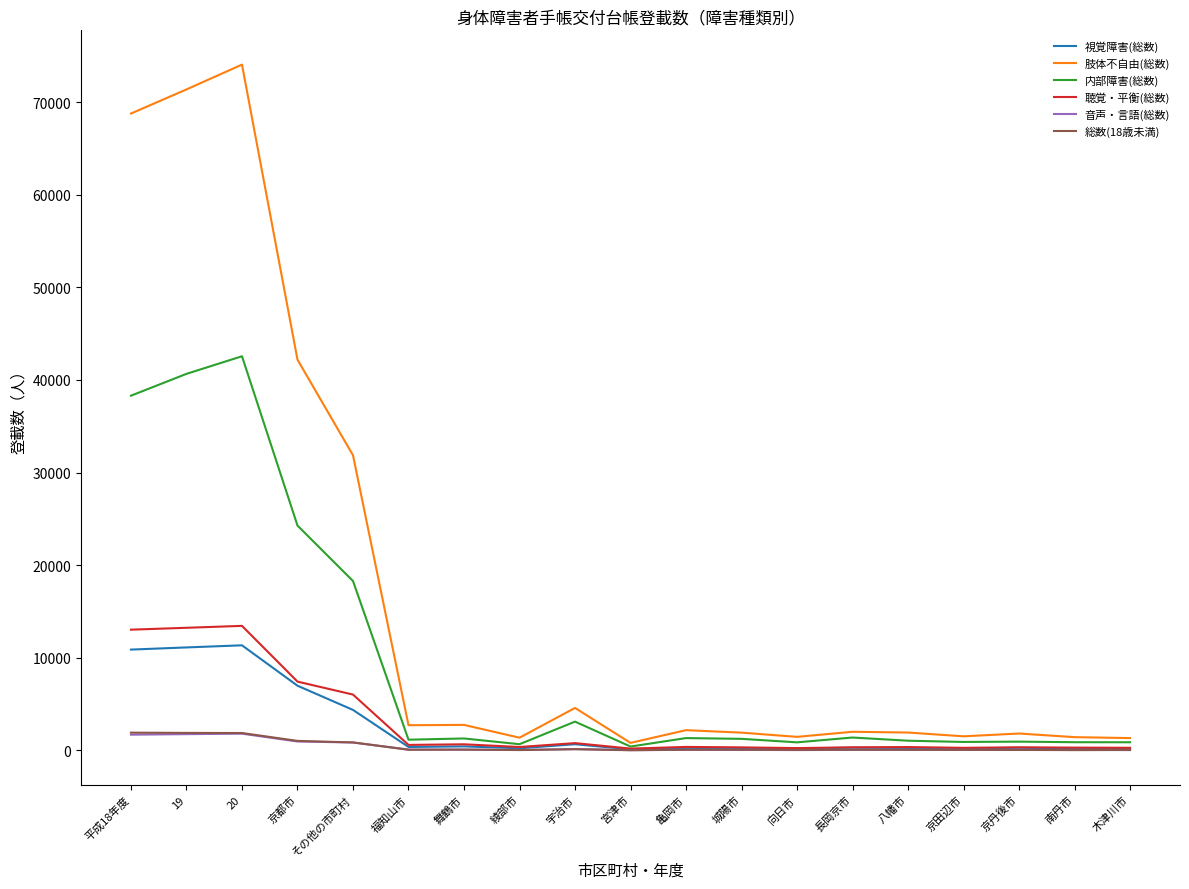

Which series has the largest total across all categories?

肢体不自由(総数)